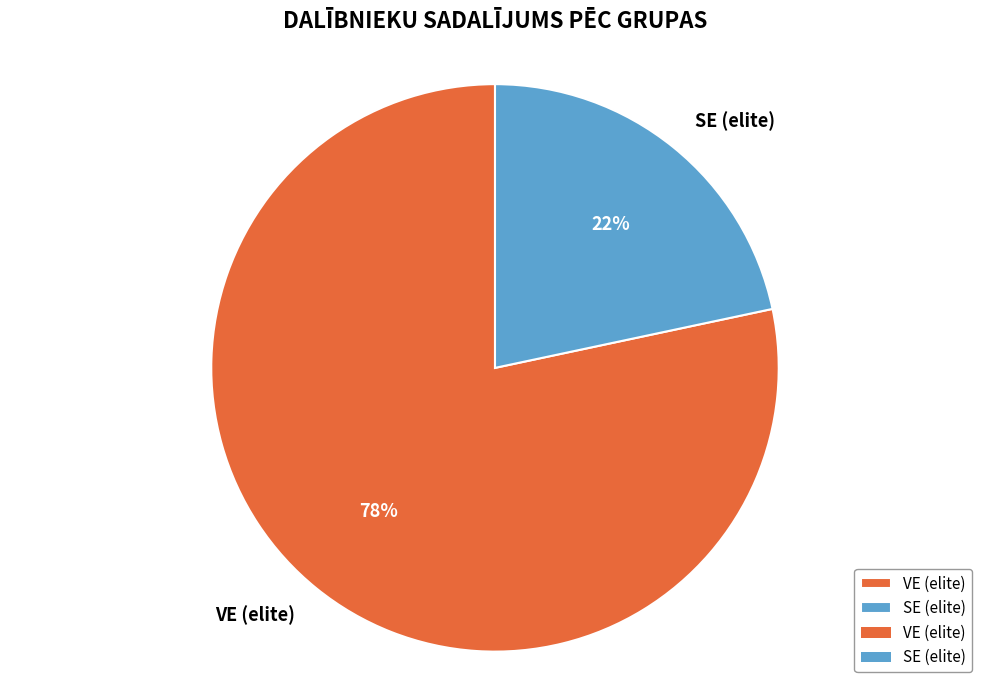

To the nearest percent, what is the average slice percentage?

50%